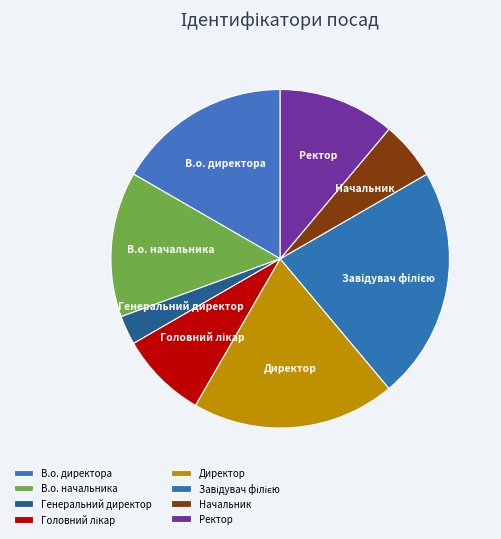

The В.о. директора slice represents 27% of the pie. True or false?

False